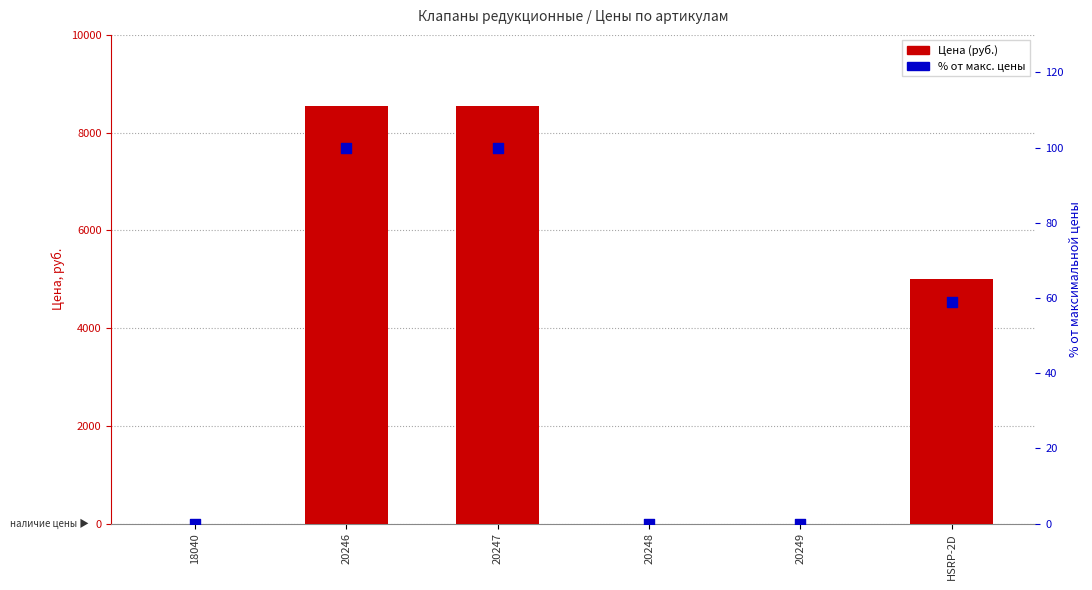

Which series contains the highest Y value?

Цена (руб.)